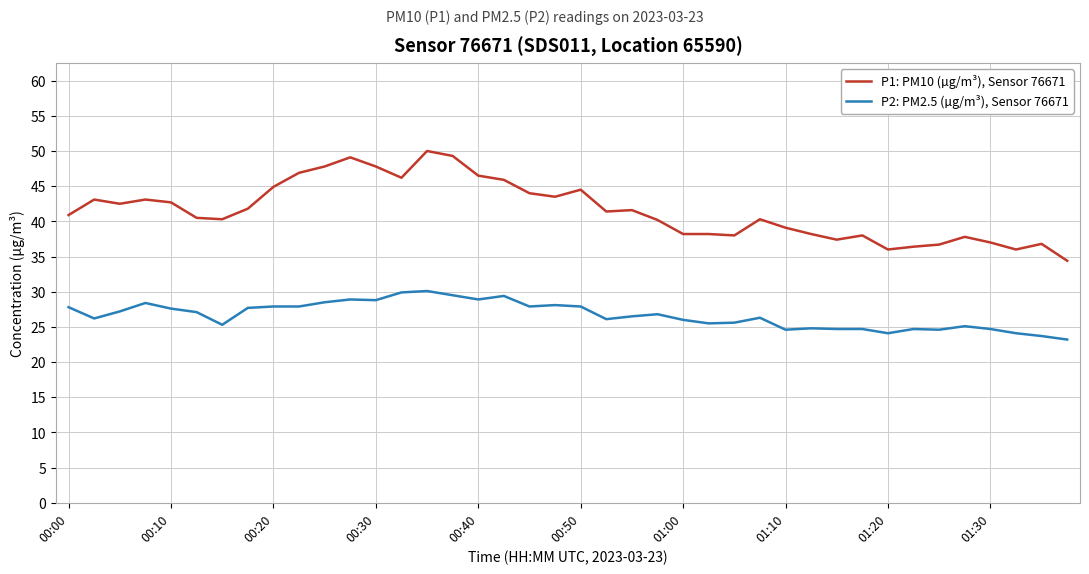

True or false: P2: PM2.5 (µg/m³), Sensor 76671 and P1: PM10 (µg/m³), Sensor 76671 cross at least once.

False